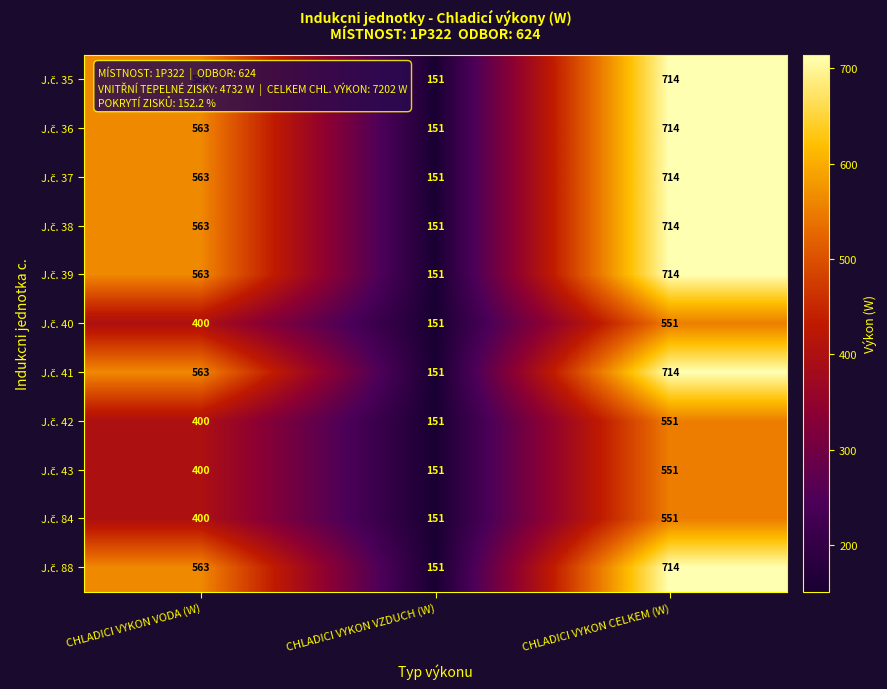

How many categories are shown in the chart?

3